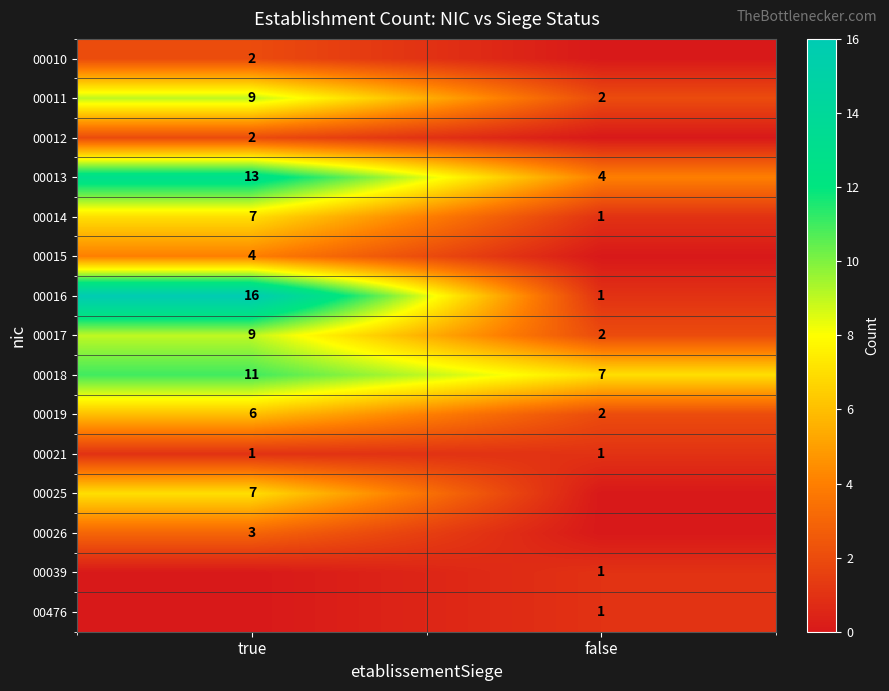

Which label corresponds to the largest value in the chart?

true